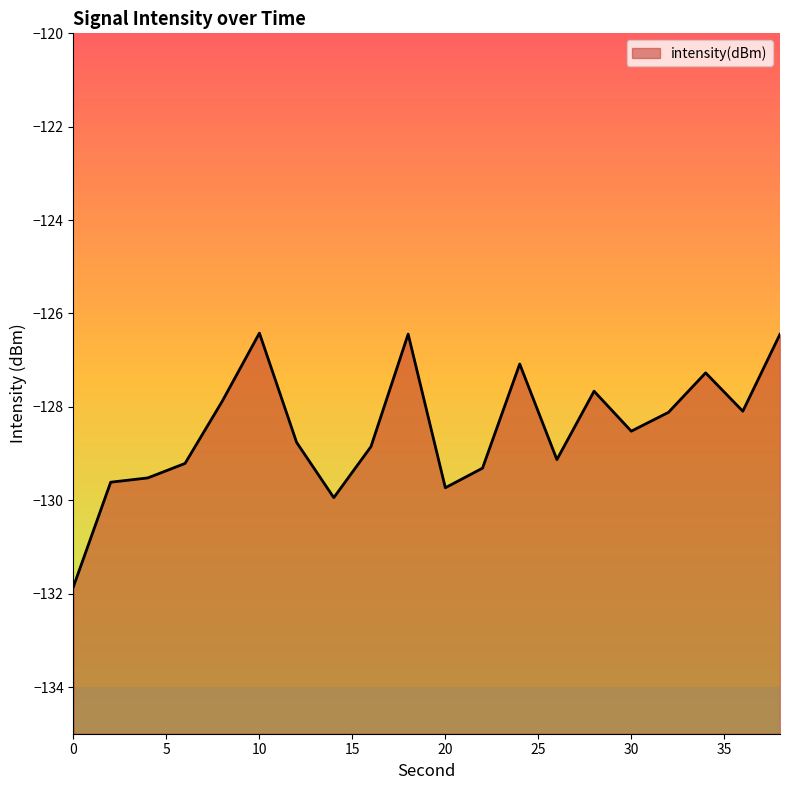

Where is the data nearest to the value -129?

26